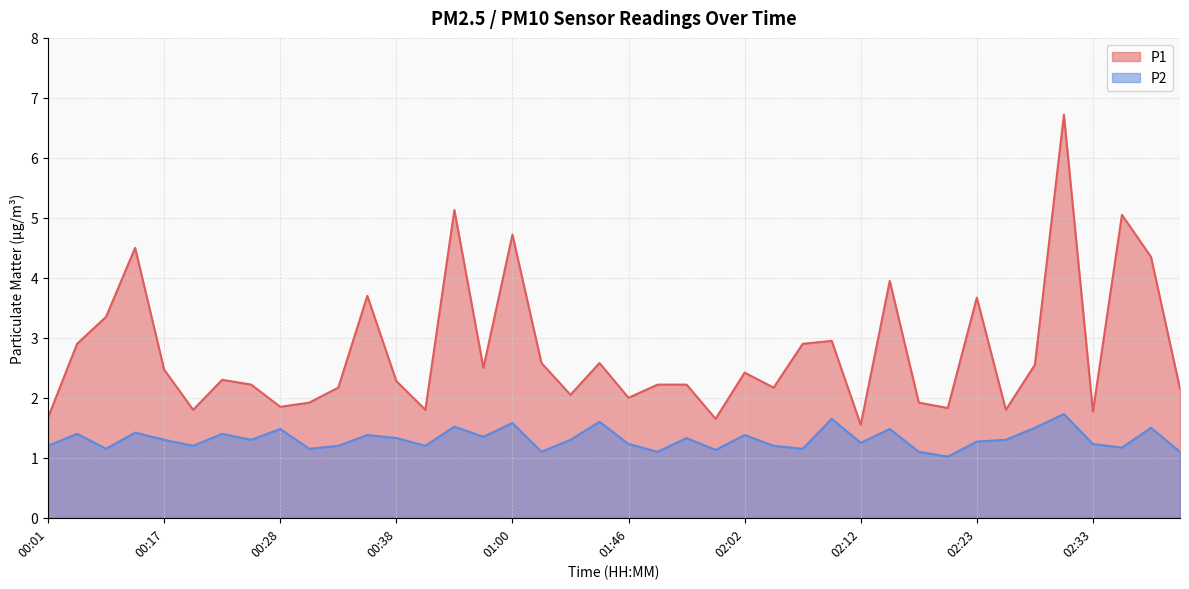

At which category does P1 reach its first local peak?

00:12